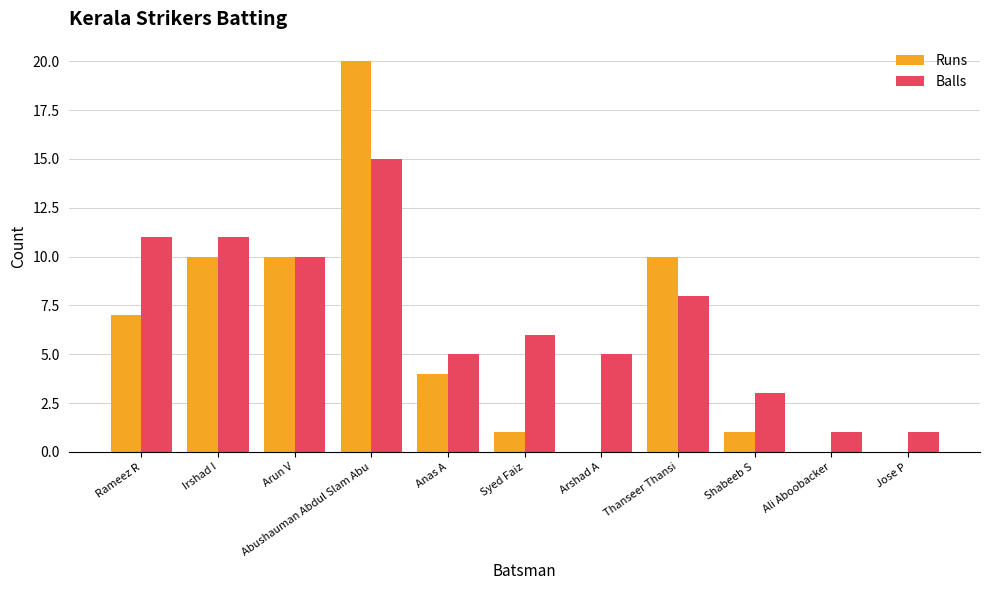

What is the highest value of the Runs series?

20